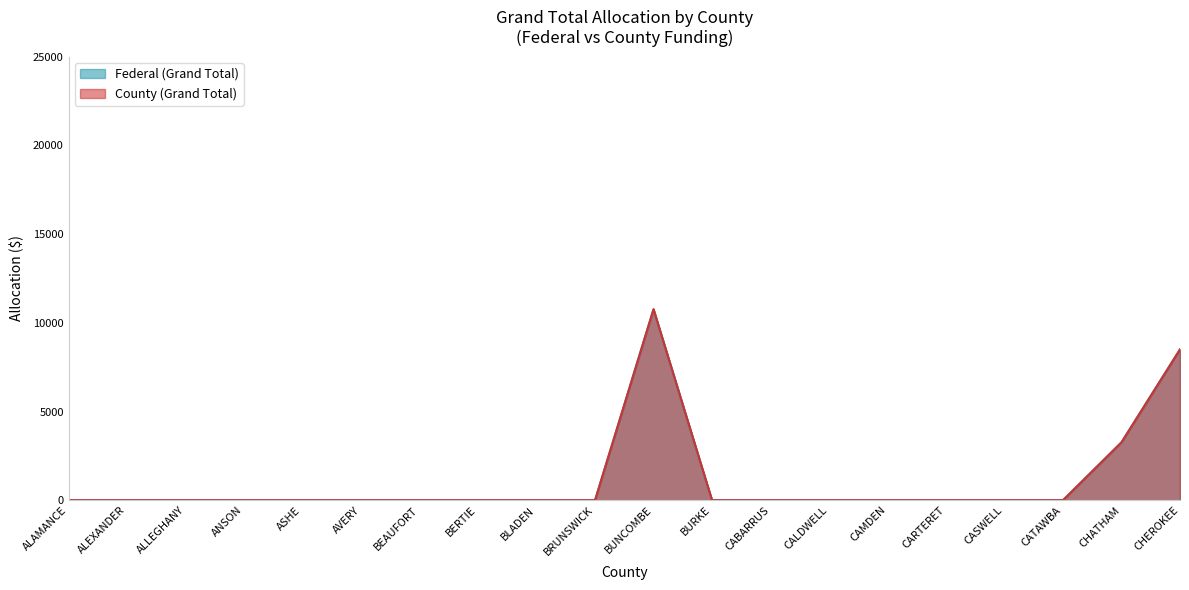

What is the difference between the maximum and minimum values in the Federal (Grand Total) series?

10765.0